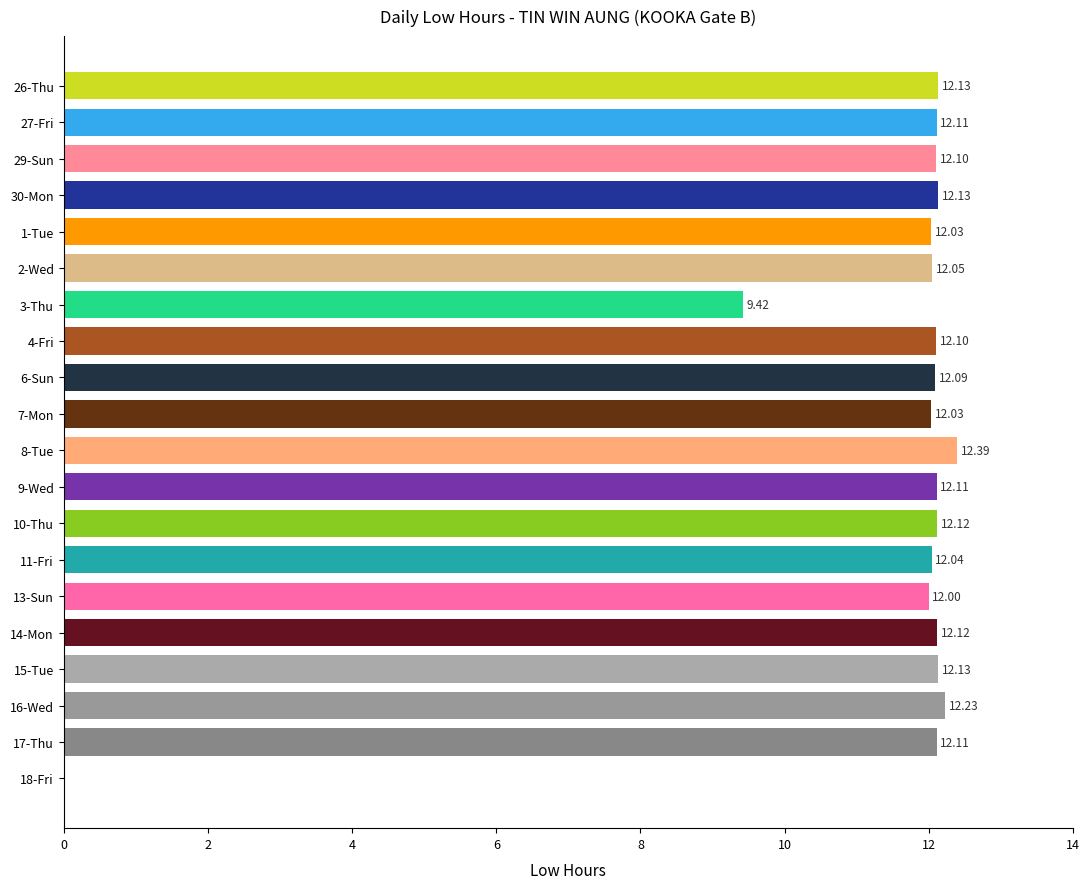

What is the maximum value shown in the chart?

12.4